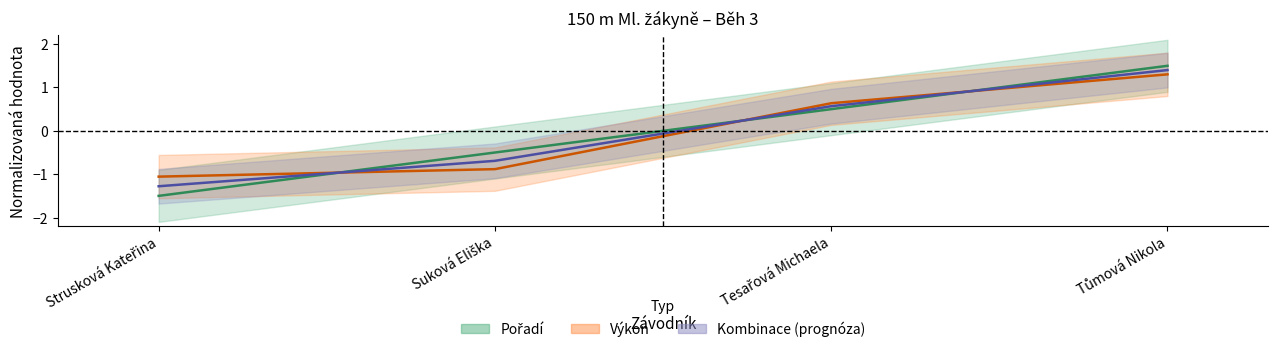

Between Suková Eliška and Tůmová Nikola, which is larger?

Tůmová Nikola